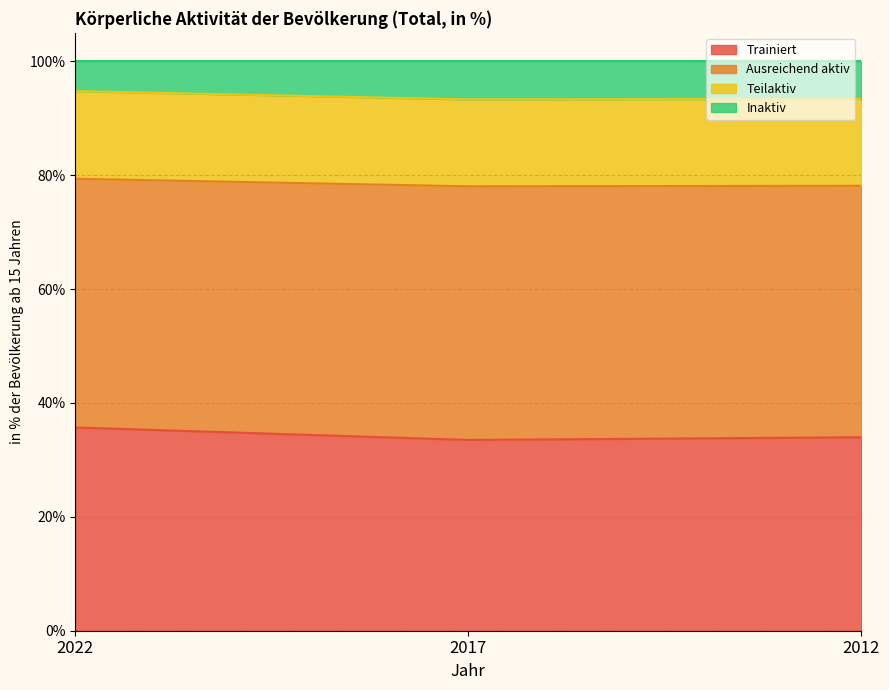

True or false: Teilaktiv has a value of 27.2 at 2017.

False